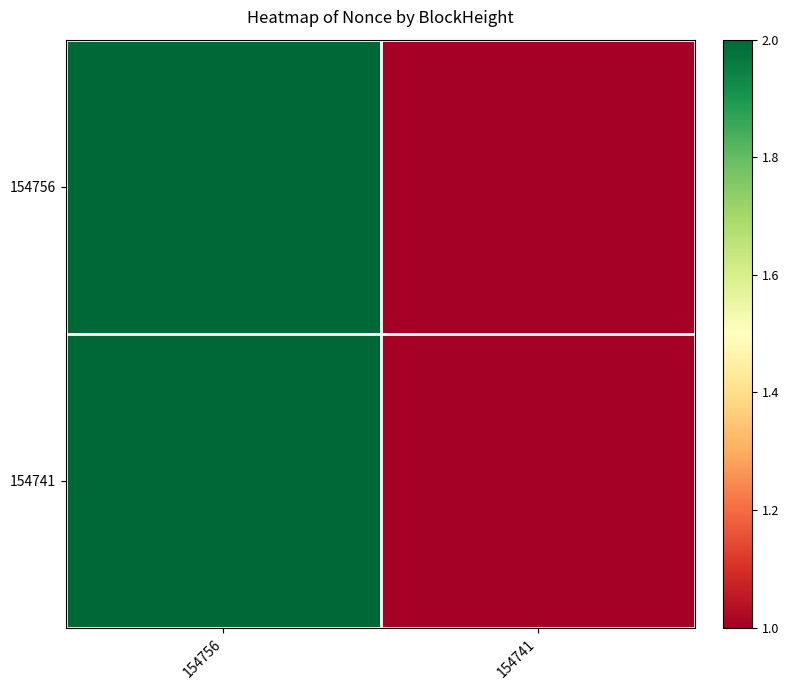

What is the total value across all series at 154756?

4